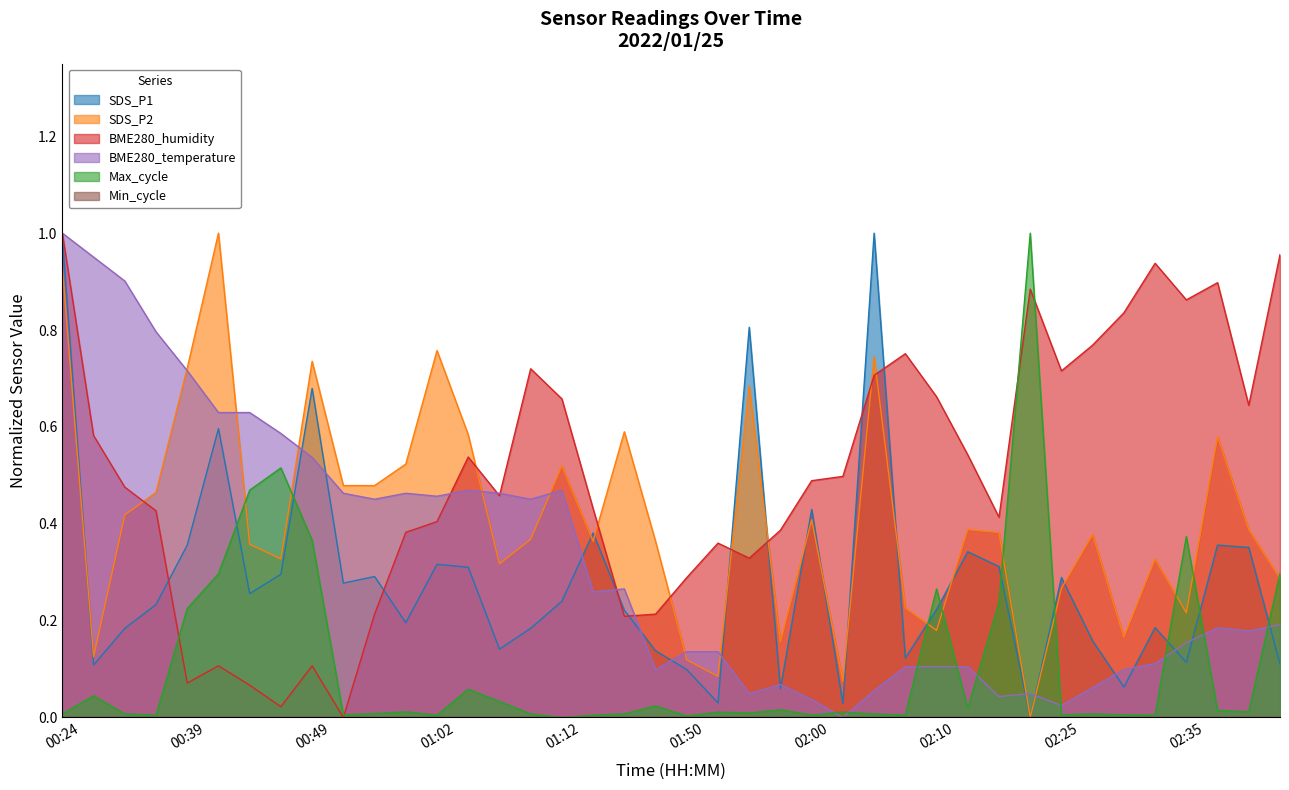

At which label does SDS_P1 reach its minimum?

02:22